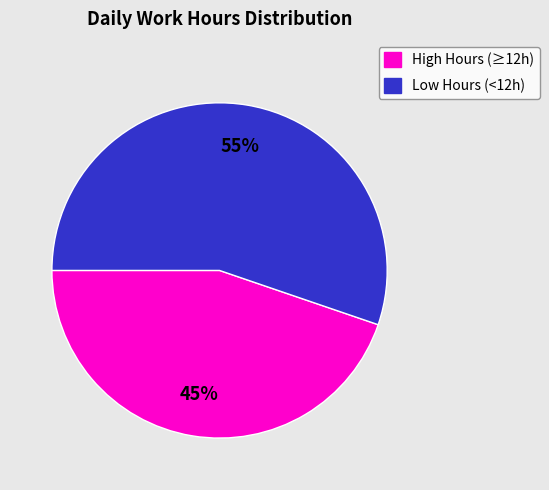

Rank the categories by value from lowest to highest.

High Hours (≥12h), Low Hours (<12h)